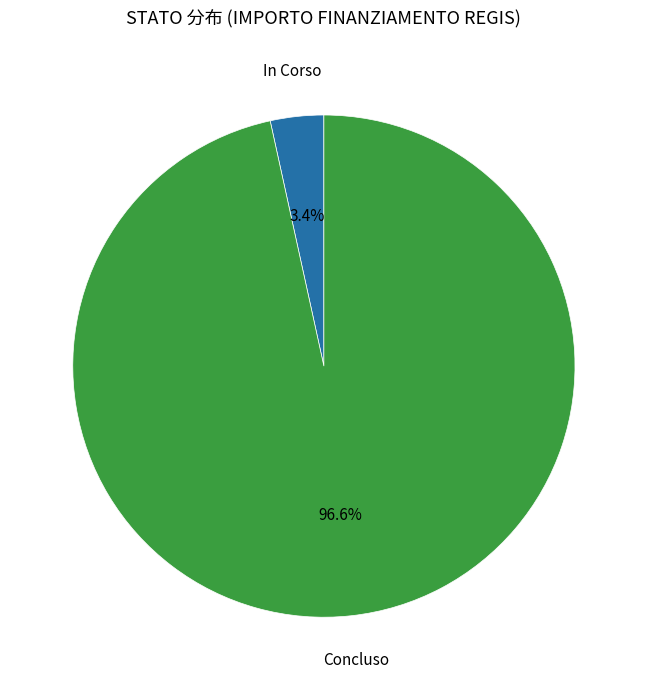

Combined, what portion of the pie is Concluso and In Corso?

100.0%